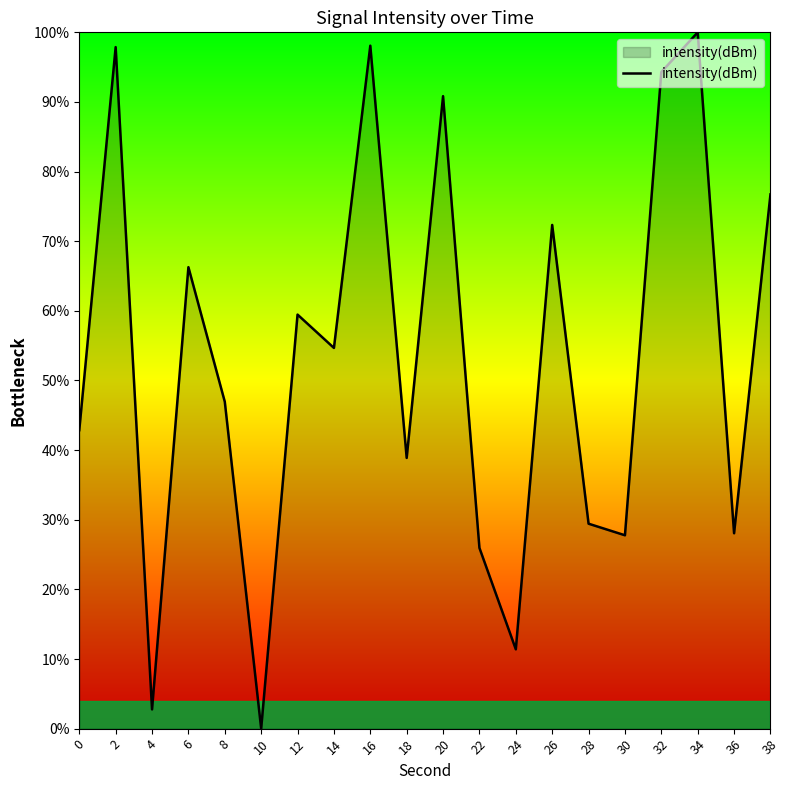

Where is the first local minimum?

4